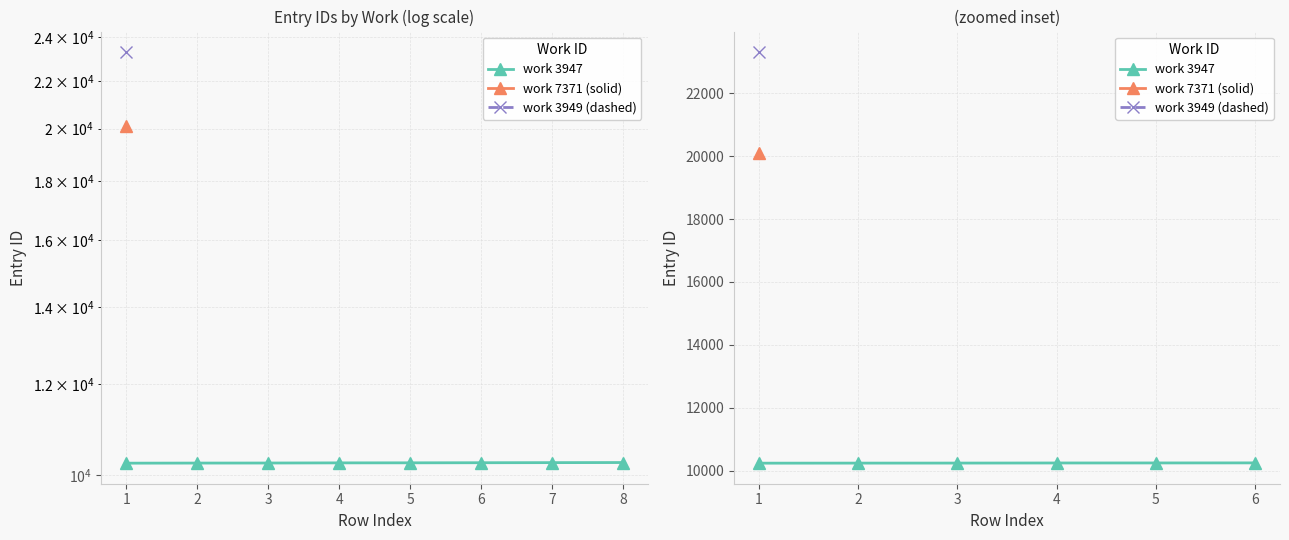

At which category does the chart reach its minimum across all series?

1